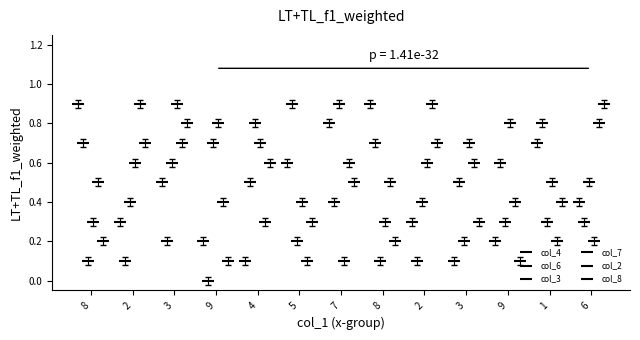

Which series reaches the minimum Y coordinate?

col_6